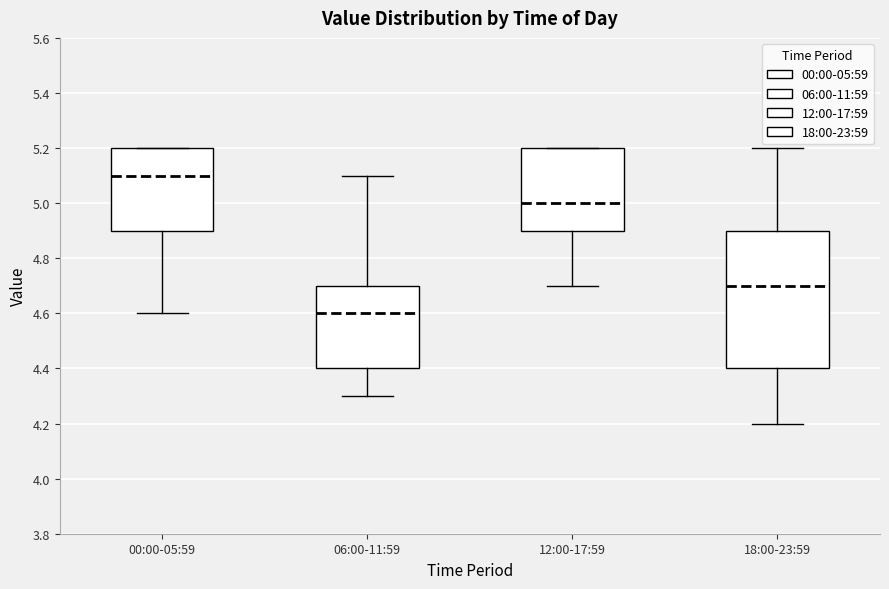

Reading left to right, read every box against the y-axis: the position of its median line, the range the box covers, and the ends of its whiskers. The values are not printed on the chart, so give them approximately, as read against the axis.

00:00-05:59: median 5.1, box 4.9 to 5.2, whiskers 4.6 to 5.2
06:00-11:59: median 4.6, box 4.4 to 4.7, whiskers 4.3 to 5.1
12:00-17:59: median 5.0, box 4.9 to 5.2, whiskers 4.7 to 5.2
18:00-23:59: median 4.7, box 4.4 to 4.9, whiskers 4.2 to 5.2